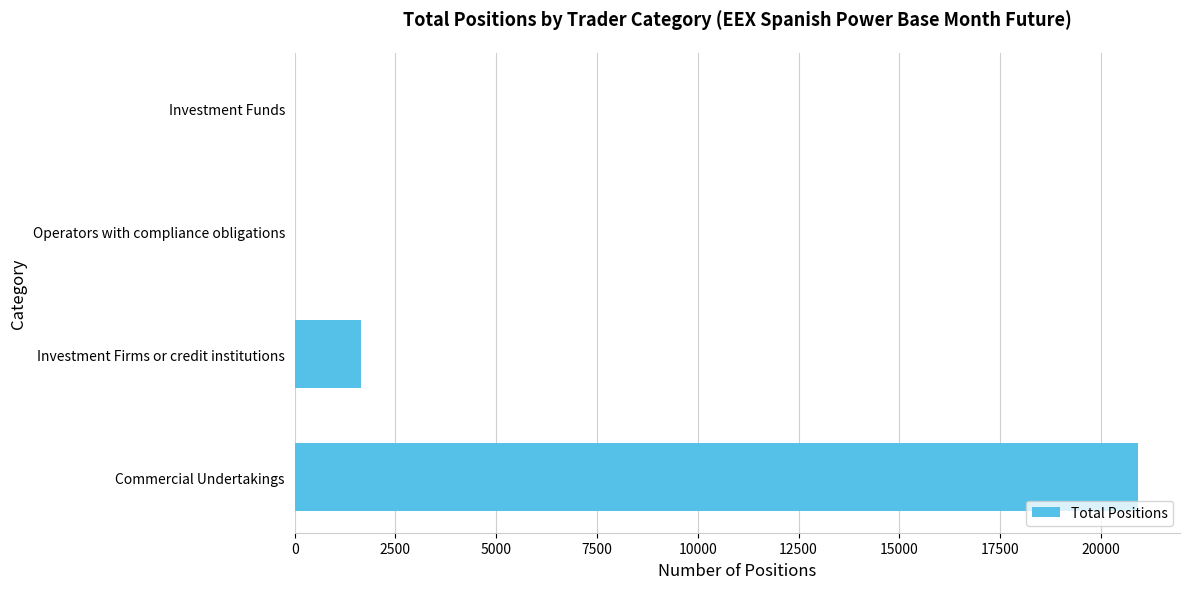

Does the chart contain stacked bars?

No